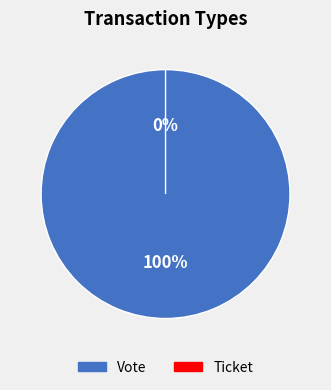

To the nearest percent, what is the average slice percentage?

50%